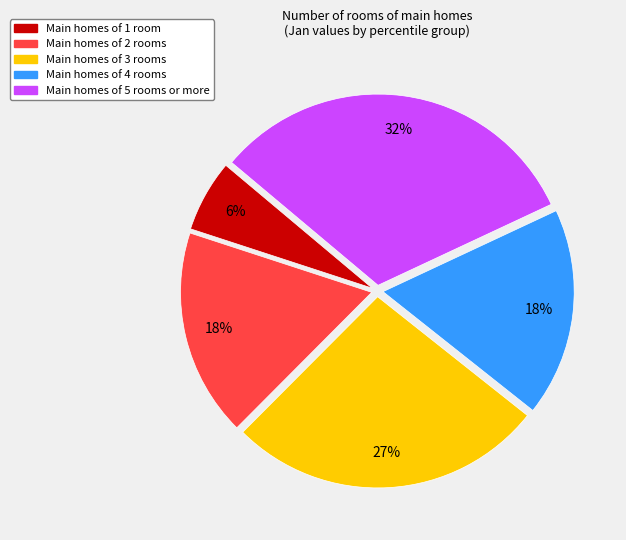

To the nearest percent, what is the difference between the largest and smallest slice percentages?

26%